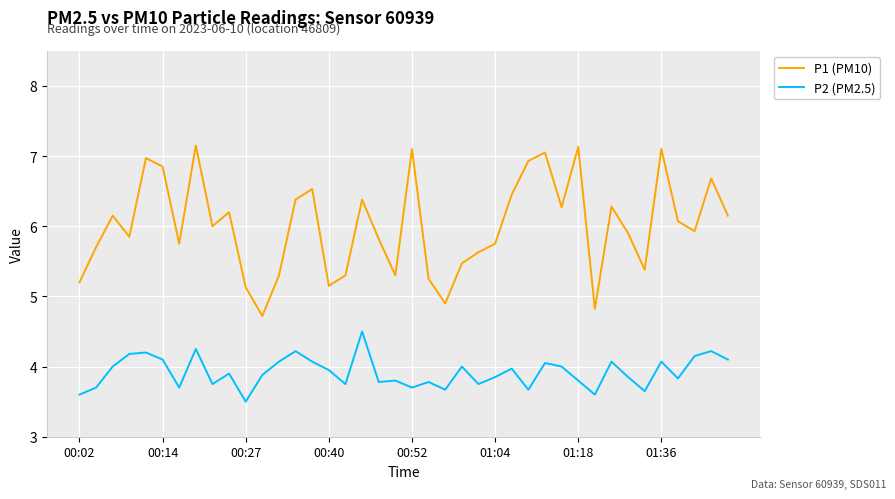

Rank the series by their maximum value, from highest to lowest.

P1 (PM10), P2 (PM2.5)